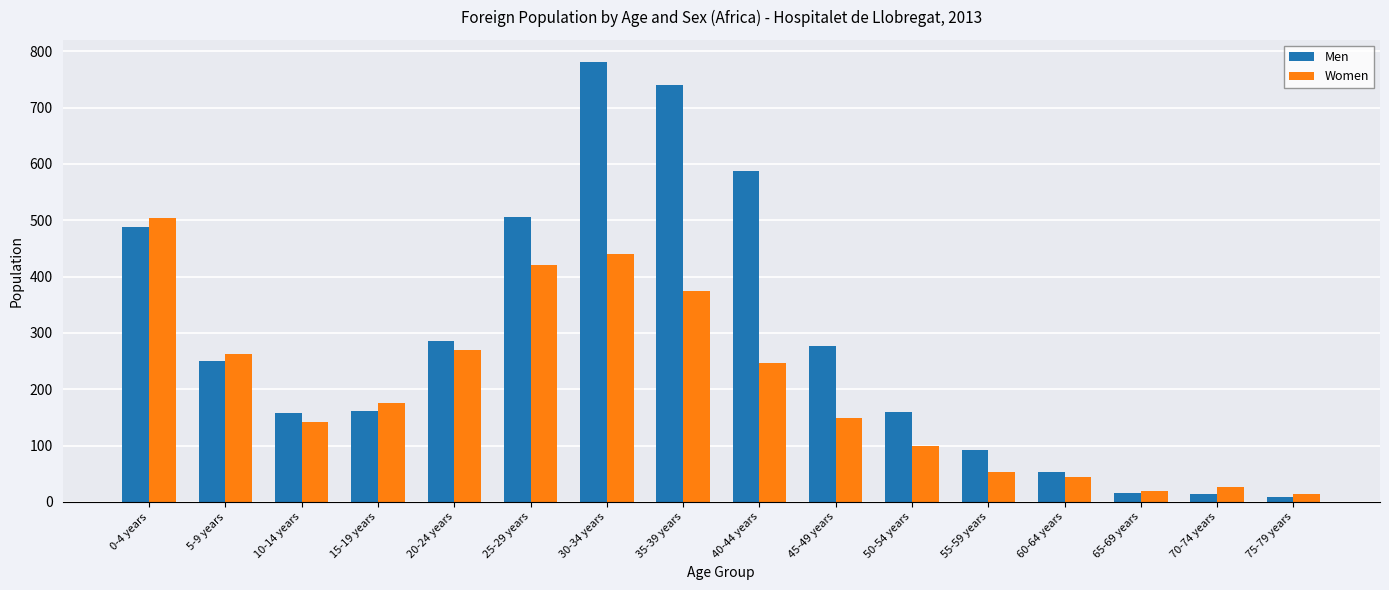

Is it true that Women equals 19 at 55-59 years?

False